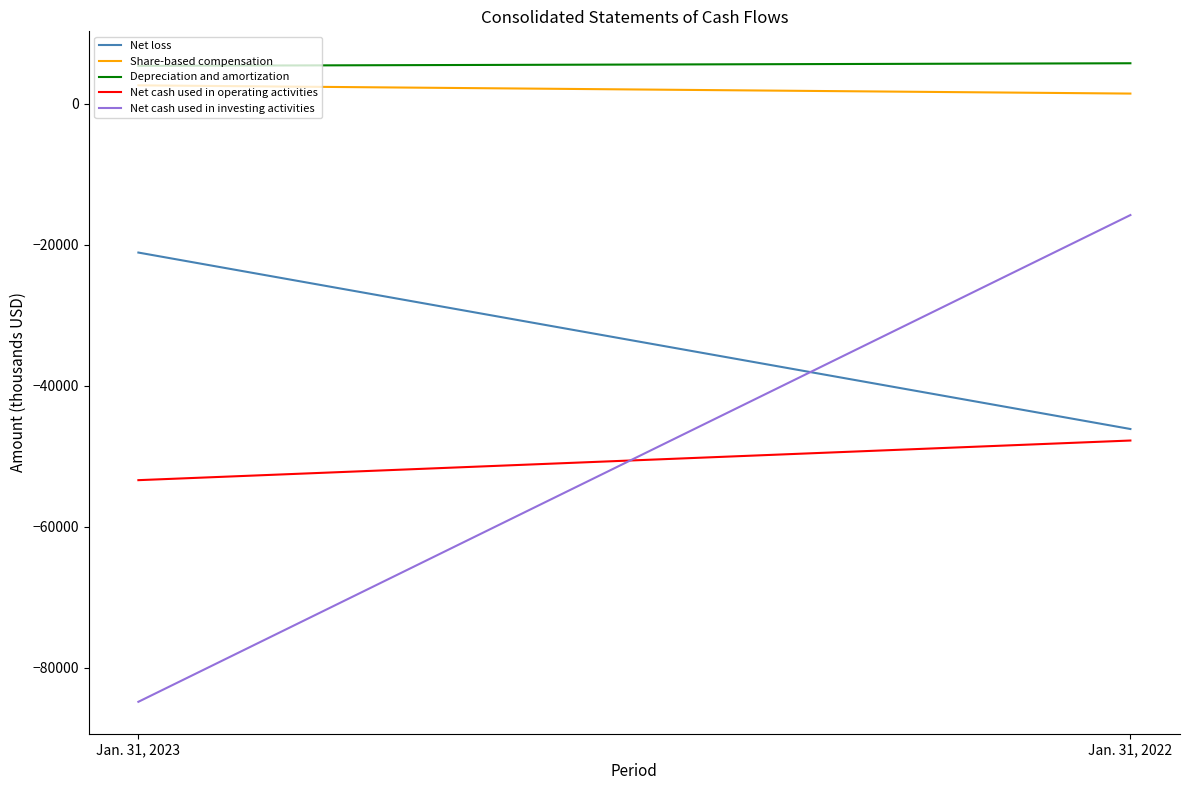

Where is Net loss nearest to the value -33603?

Jan. 31, 2023